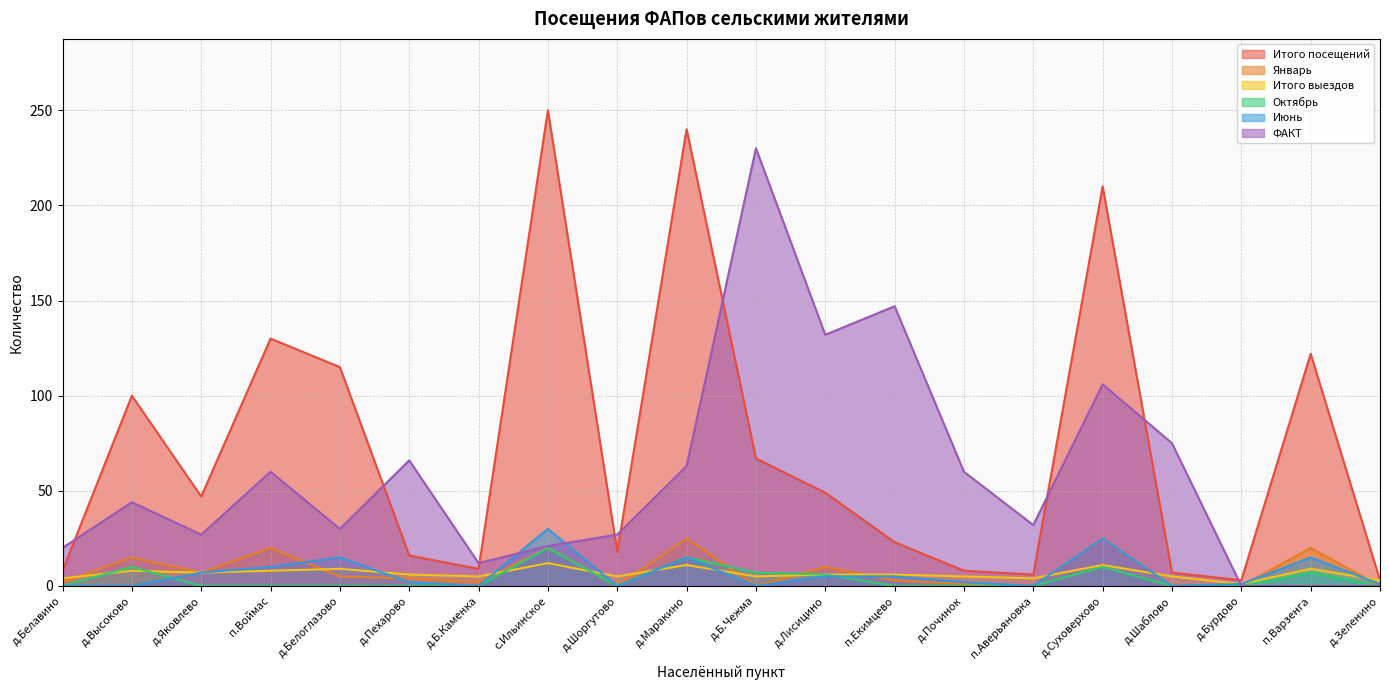

True or false: Итого посещений and Итого выездов intersect in this chart.

False